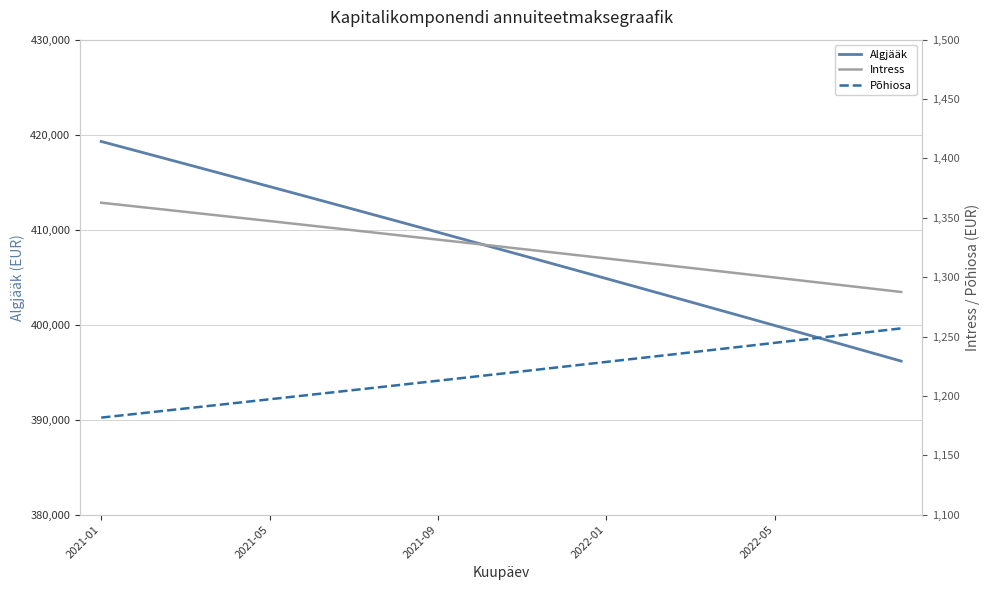

The value of Põhiosa at 18 is 1252.8. True or false?

True